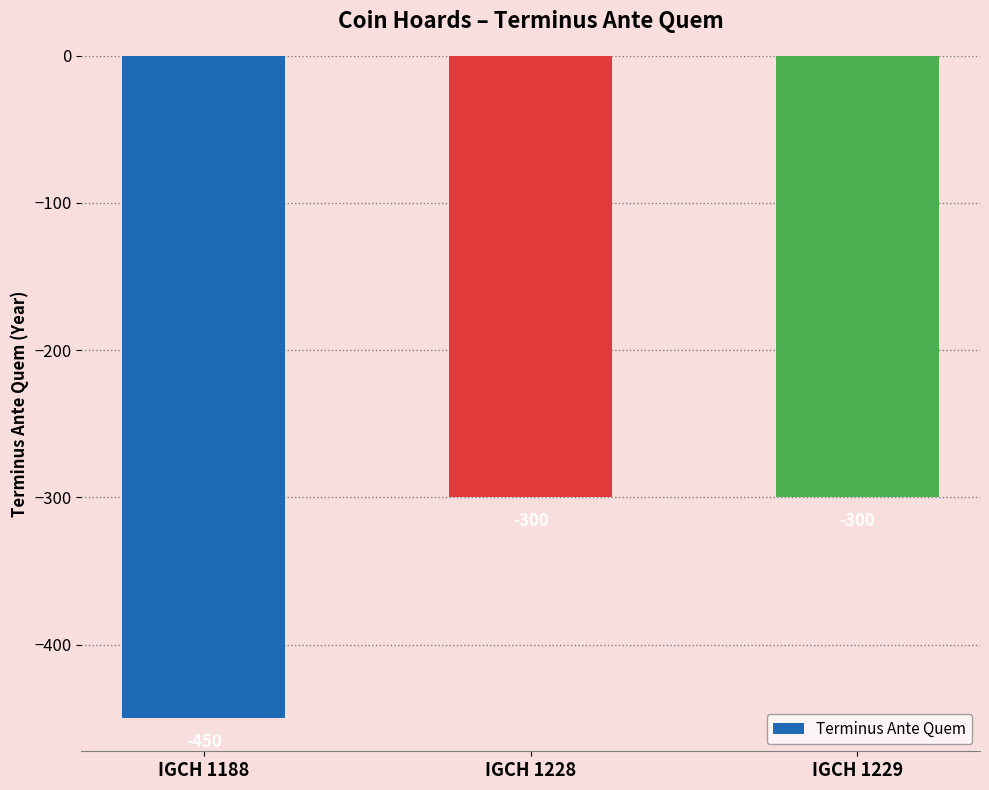

Are the bars grouped side by side (vs. stacked)?

No